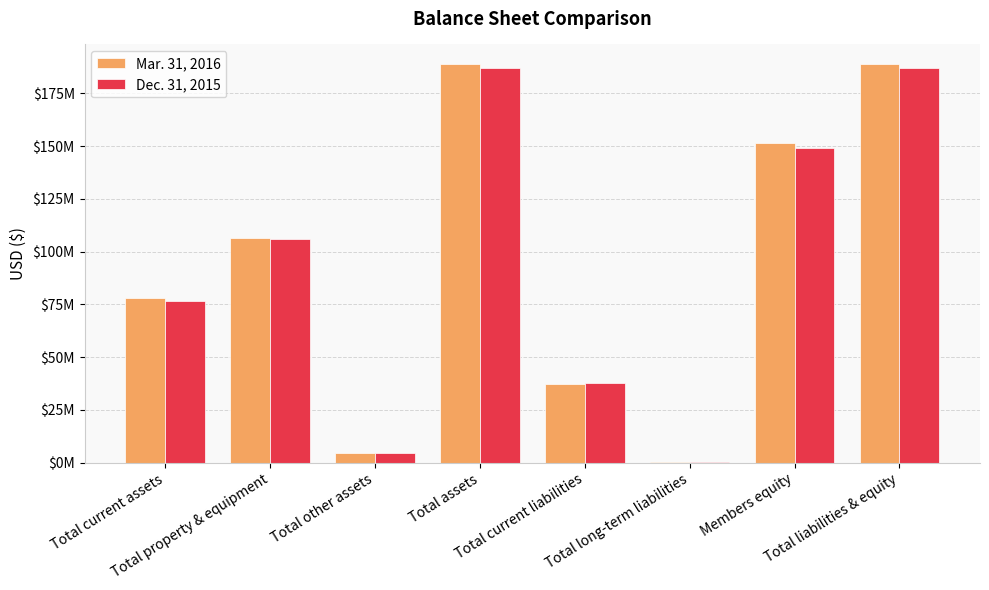

What is the average value of the Dec. 31, 2015 series?

93496114